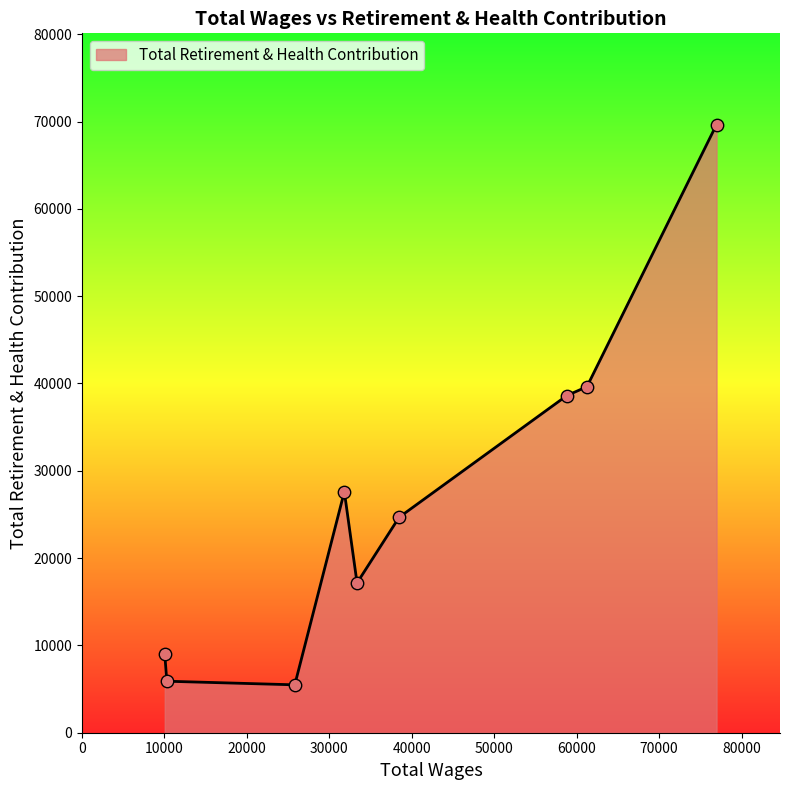

What is the difference between the maximum and minimum values?

64167